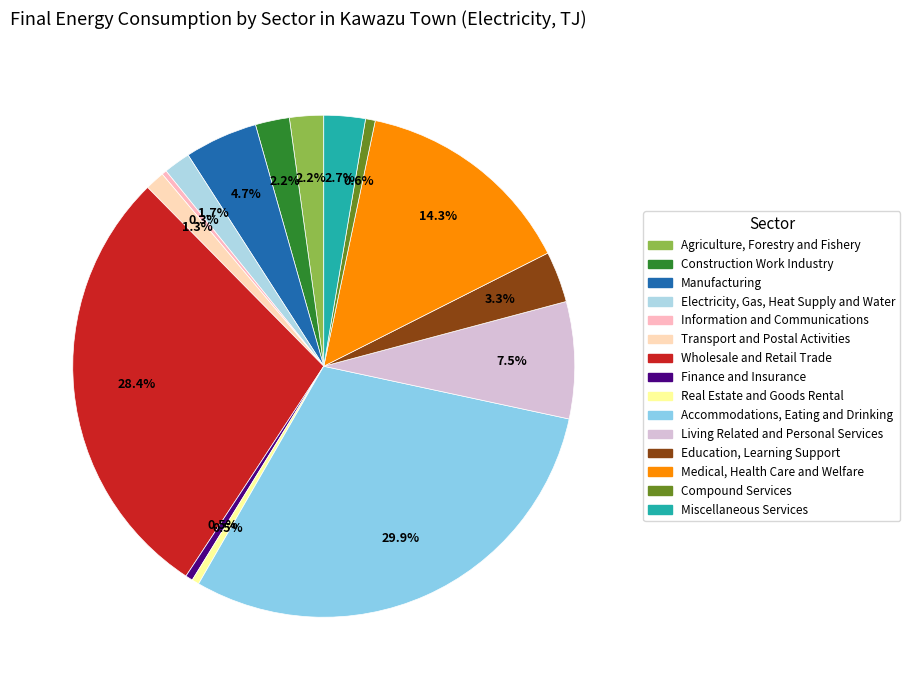

Rank the categories by value from lowest to highest.

Information and Communications, Finance and Insurance, Real Estate and Goods Rental, Compound Services, Transport and Postal Activities, Electricity, Gas, Heat Supply and Water, Agriculture, Forestry and Fishery, Construction Work Industry, Miscellaneous Services, Education, Learning Support, Manufacturing, Living Related and Personal Services, Medical, Health Care and Welfare, Wholesale and Retail Trade, Accommodations, Eating and Drinking